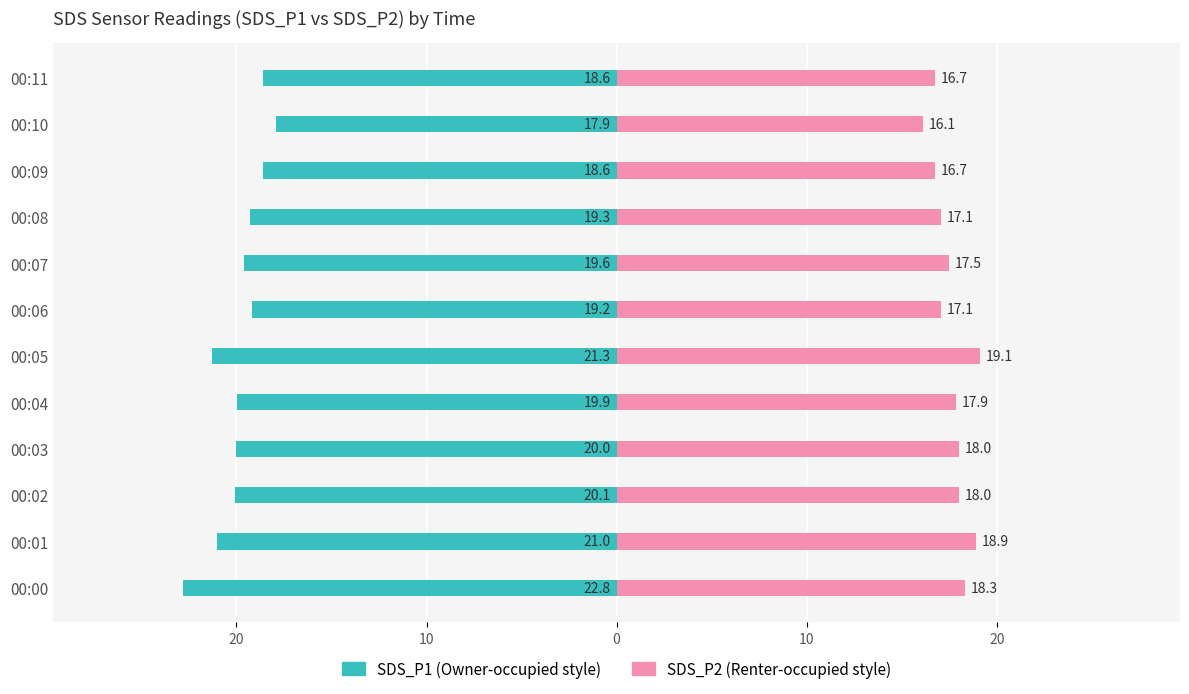

Which series has the widest spread of values?

SDS_P1